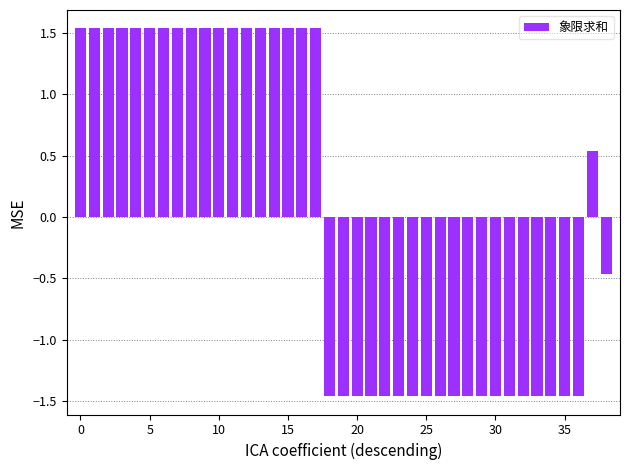

What is the difference between the maximum and second lowest values?

3.0